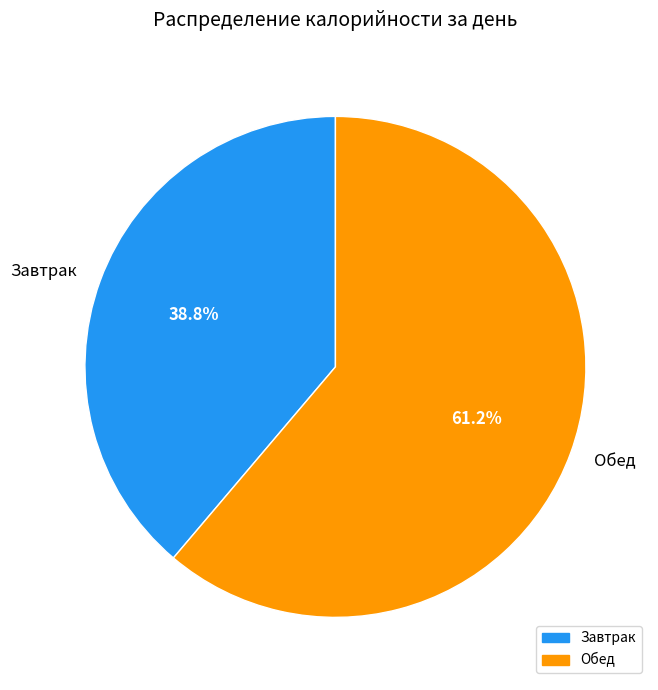

What percentage is NOT represented by Завтрак?

61.2%